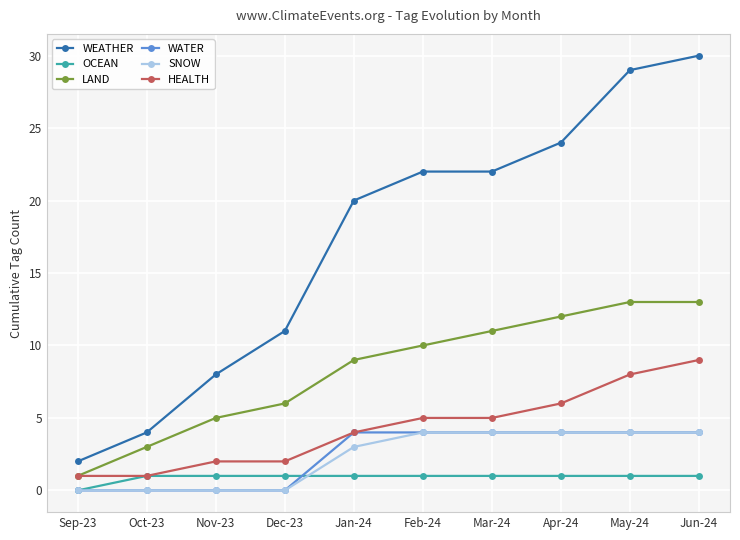

Reading left to right, list all the values displayed in this chart.

WEATHER: Sep-23=2	Oct-23=4	Nov-23=8	Dec-23=11	Jan-24=20	Feb-24=22	Mar-24=22	Apr-24=24	May-24=29	Jun-24=30
OCEAN: Sep-23=0	Oct-23=1	Nov-23=1	Dec-23=1	Jan-24=1	Feb-24=1	Mar-24=1	Apr-24=1	May-24=1	Jun-24=1
LAND: Sep-23=1	Oct-23=3	Nov-23=5	Dec-23=6	Jan-24=9	Feb-24=10	Mar-24=11	Apr-24=12	May-24=13	Jun-24=13
WATER: Sep-23=0	Oct-23=0	Nov-23=0	Dec-23=0	Jan-24=4	Feb-24=4	Mar-24=4	Apr-24=4	May-24=4	Jun-24=4
SNOW: Sep-23=0	Oct-23=0	Nov-23=0	Dec-23=0	Jan-24=3	Feb-24=4	Mar-24=4	Apr-24=4	May-24=4	Jun-24=4
HEALTH: Sep-23=1	Oct-23=1	Nov-23=2	Dec-23=2	Jan-24=4	Feb-24=5	Mar-24=5	Apr-24=6	May-24=8	Jun-24=9